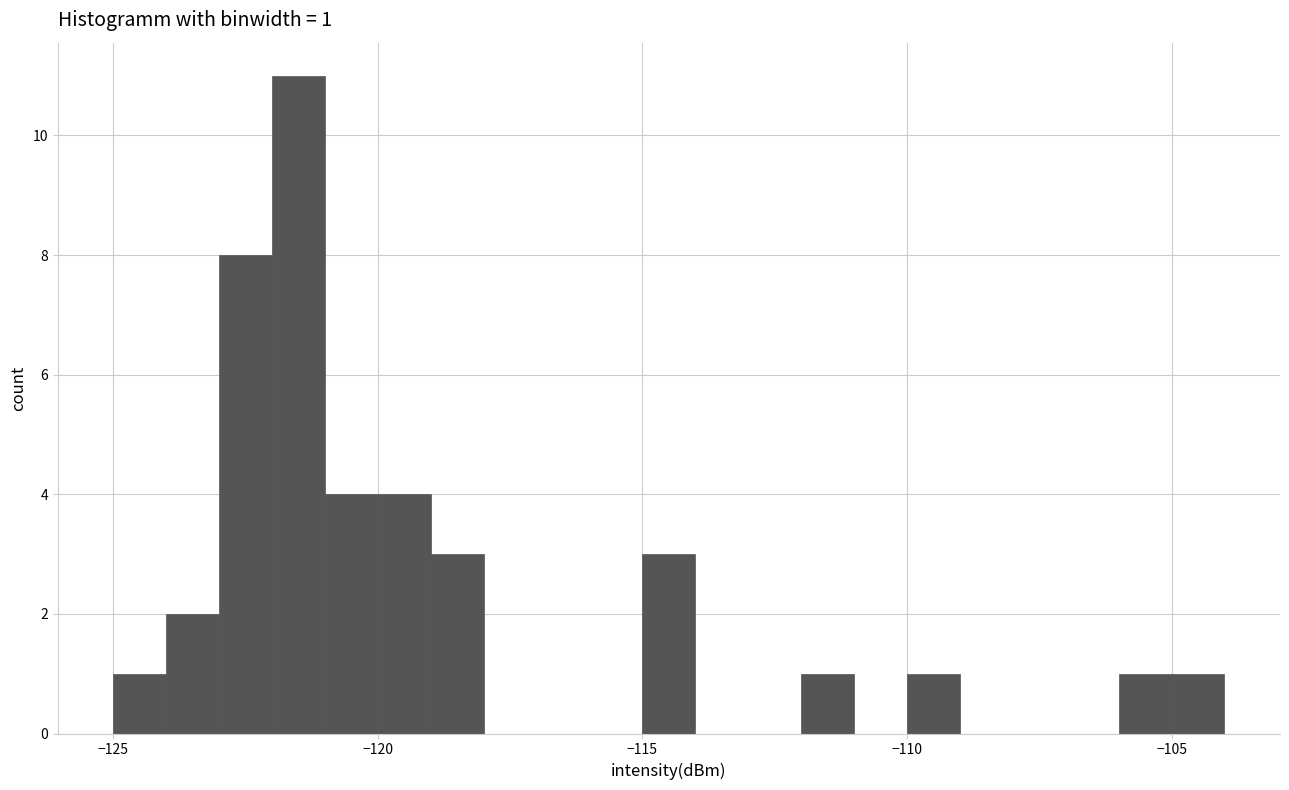

Read against the x-axis, roughly where is the centre of the tallest bar?

-121.5